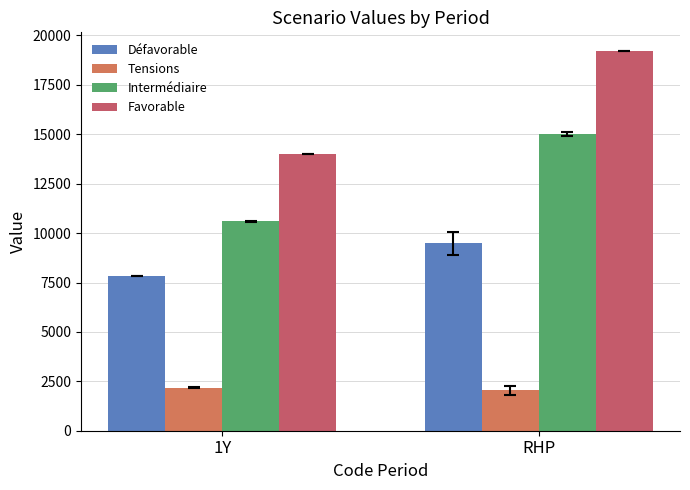

What is the sum of the Intermédiaire values at 1Y and RHP?

25606.4